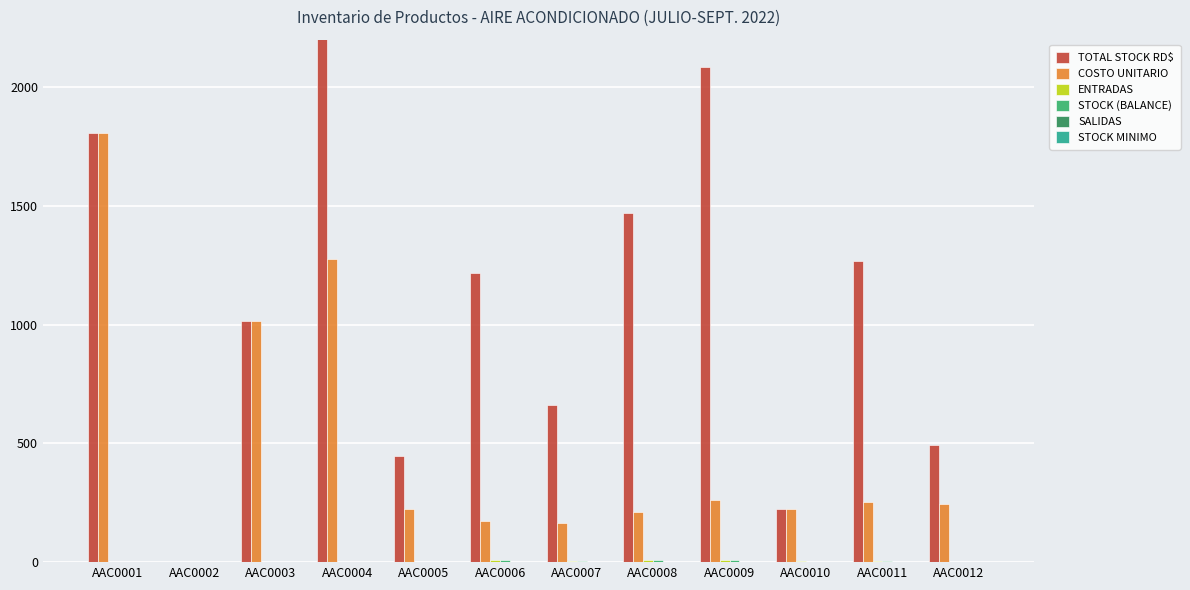

Is it true that COSTO UNITARIO equals 121.9 at AAC0009?

False